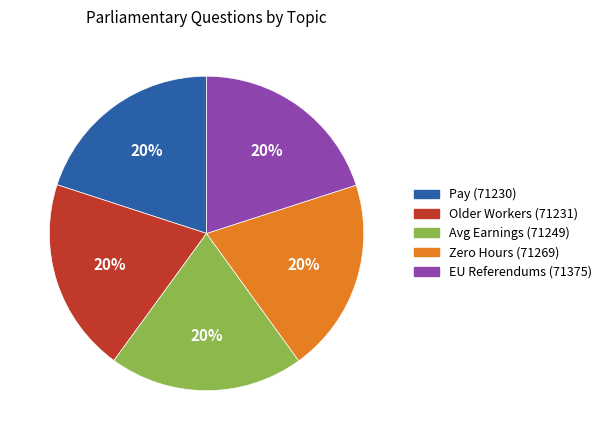

How many slices are in this pie chart?

5